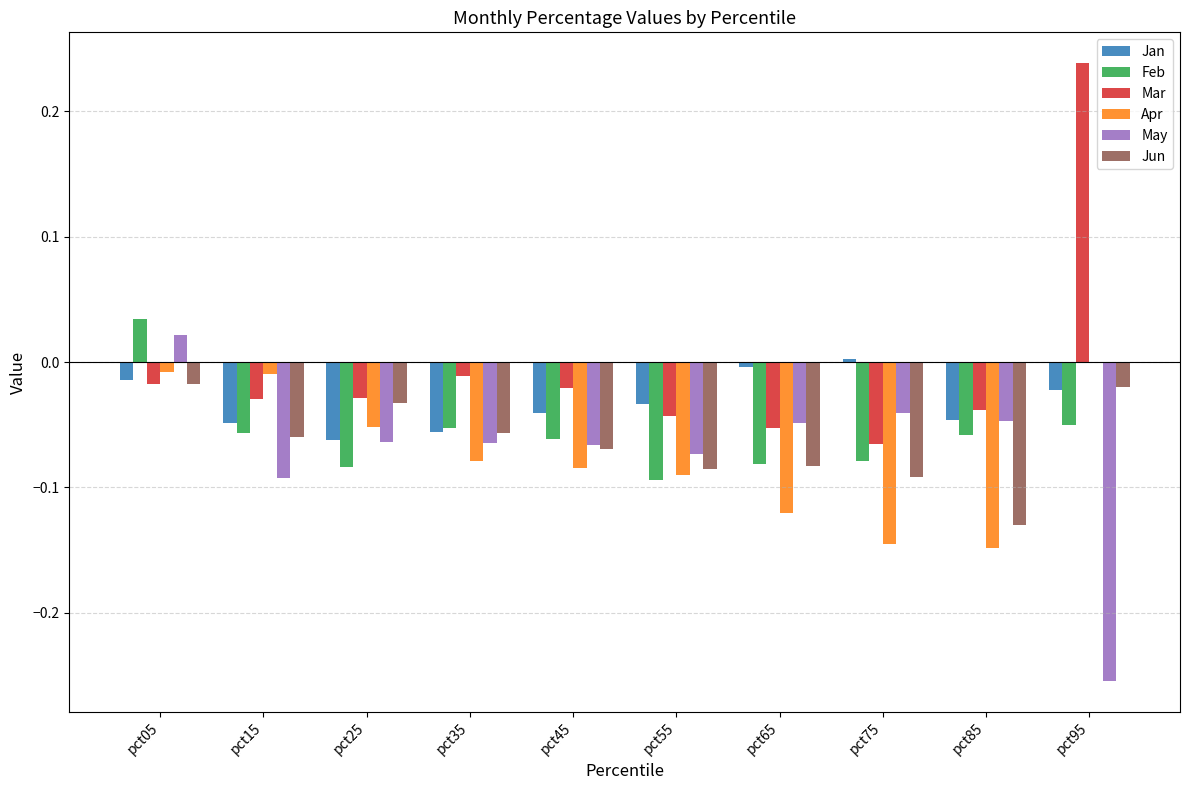

True or false: Jun has a value of -0.0 at pct55.

False